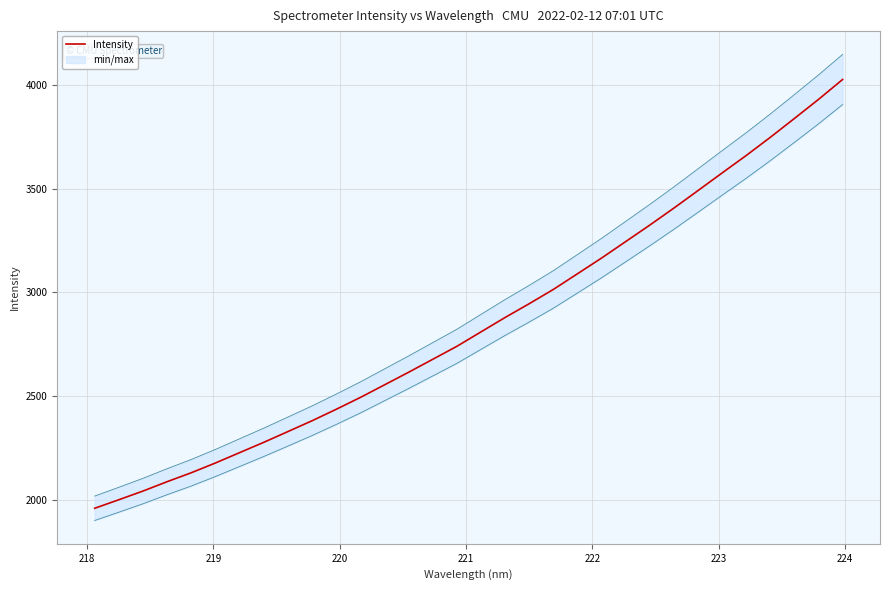

What is the sum of all values?

91284.7